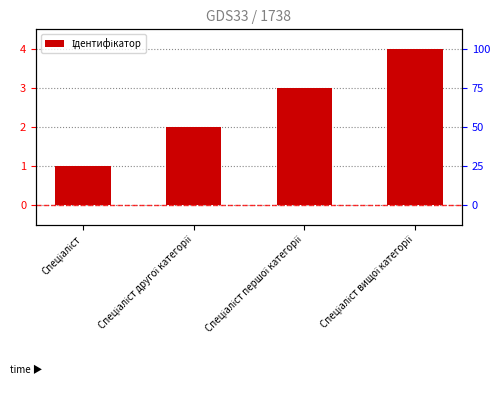

Are the bars grouped side by side (vs. stacked)?

No